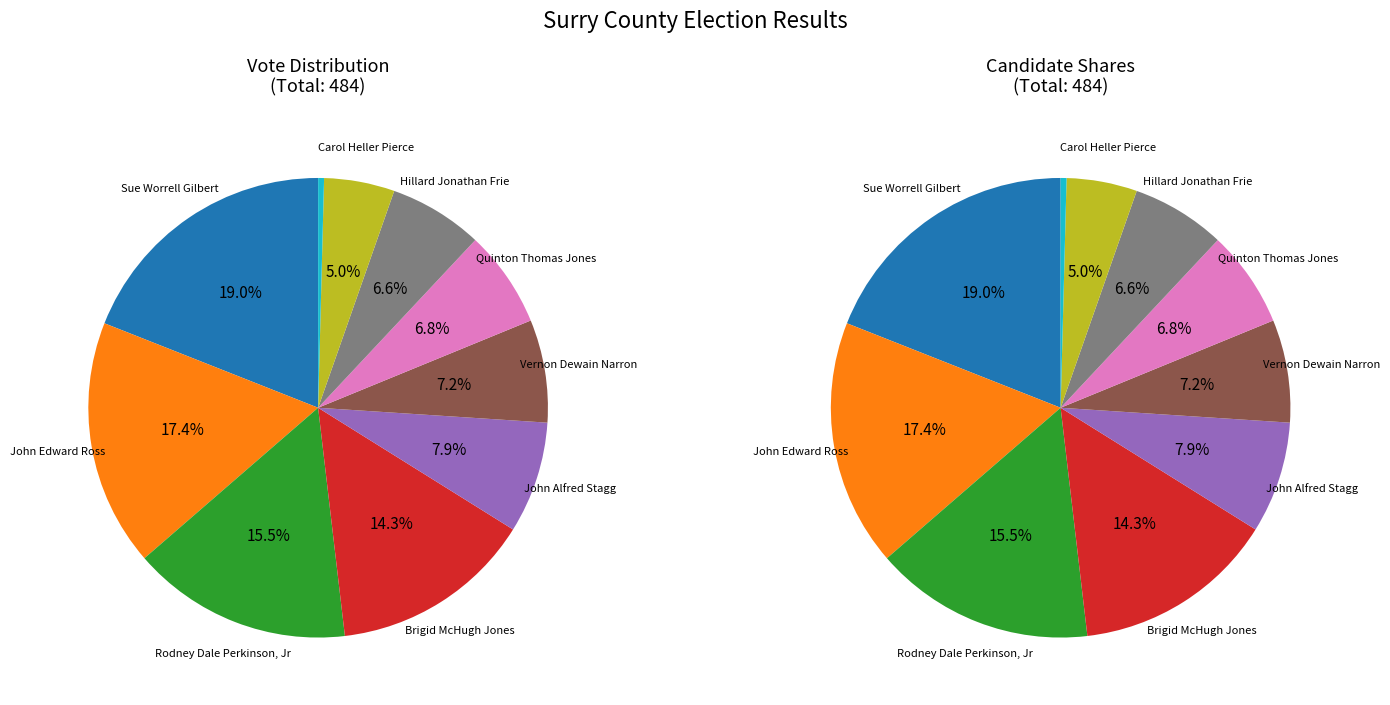

Count the number of slices in the pie.

10